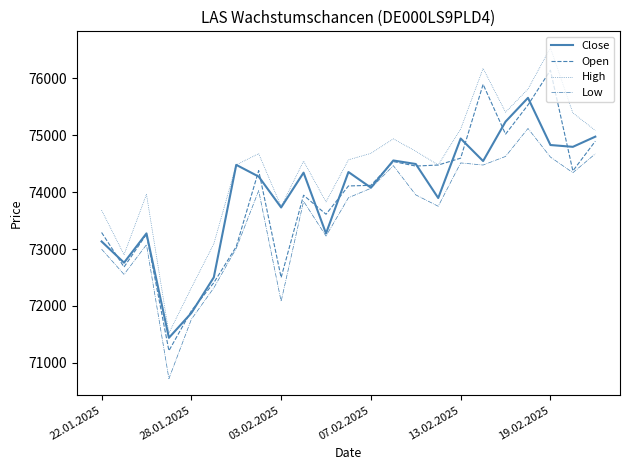

Count the number of data series in this chart.

4